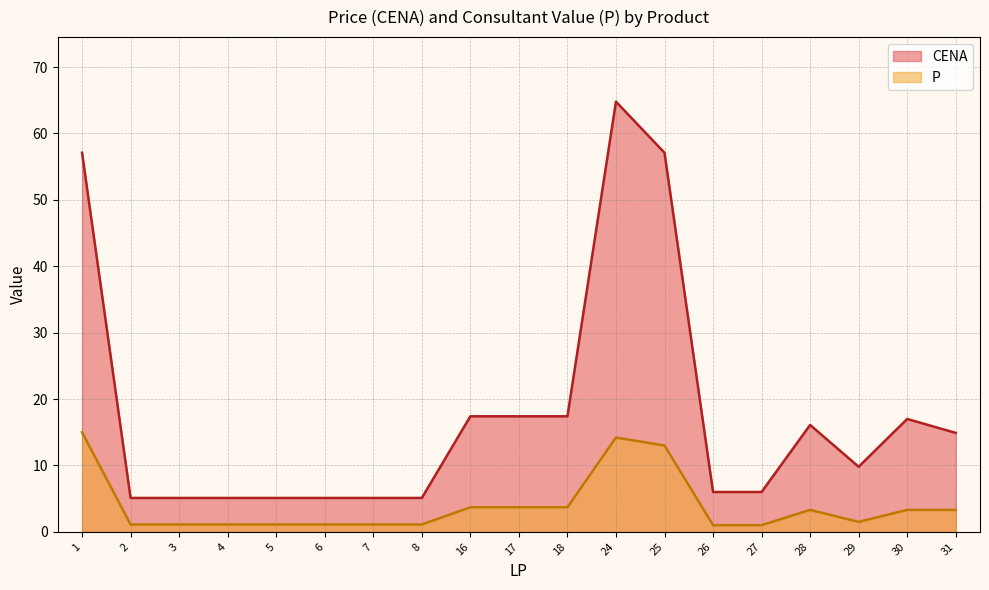

Is the value of P at 2 greater than the value of CENA at 28?

No